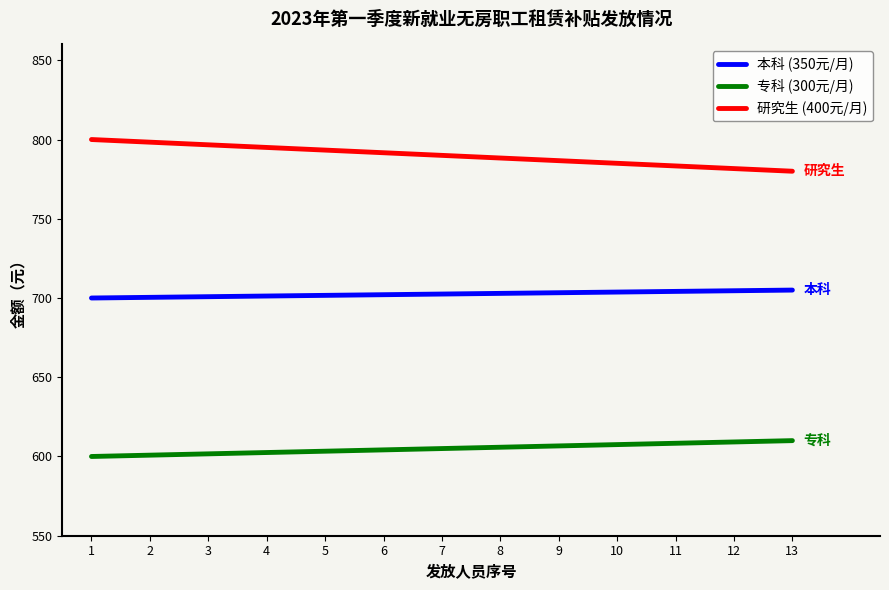

True or false: 本科 (350元/月) has a value of 702.9 at 8.

True